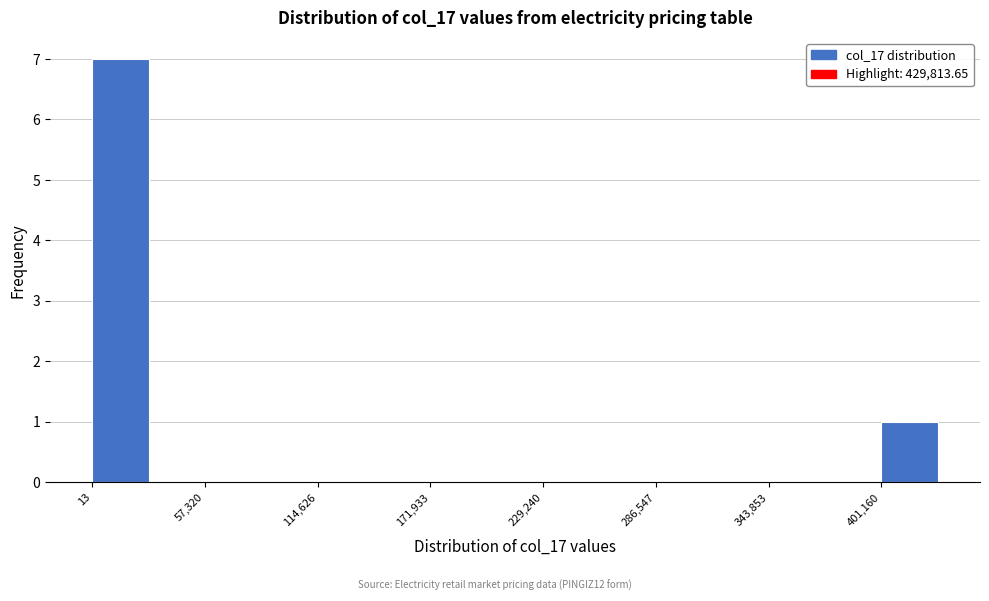

Read against the x-axis, roughly where is the centre of the tallest bar?

10000